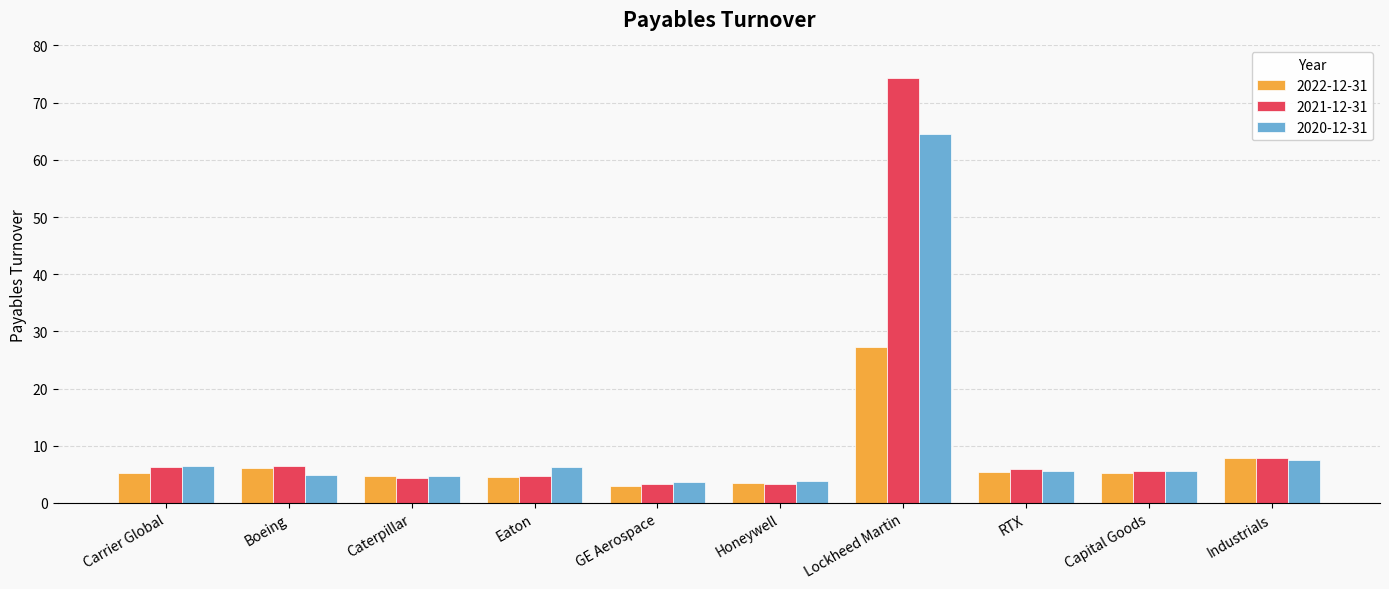

What are all the series names shown in the legend?

2022-12-31, 2021-12-31, 2020-12-31